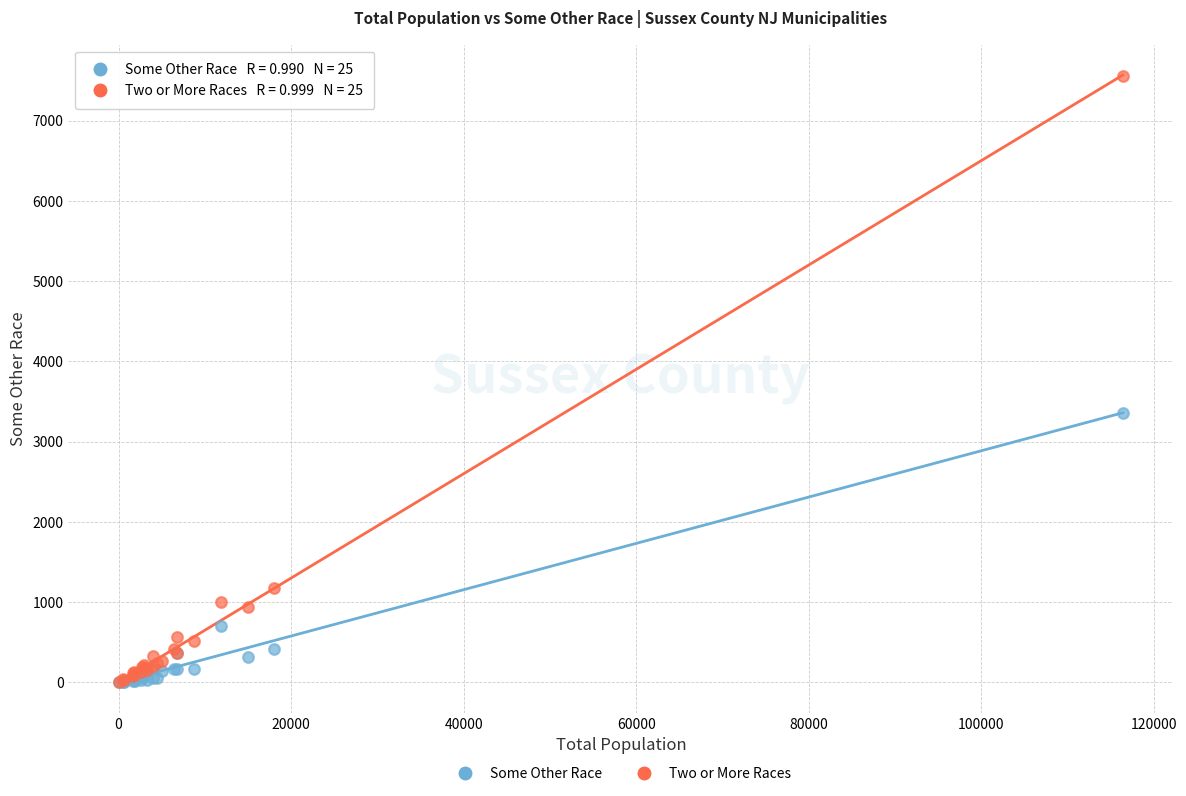

Which series reaches the maximum Y coordinate?

Two or More Races